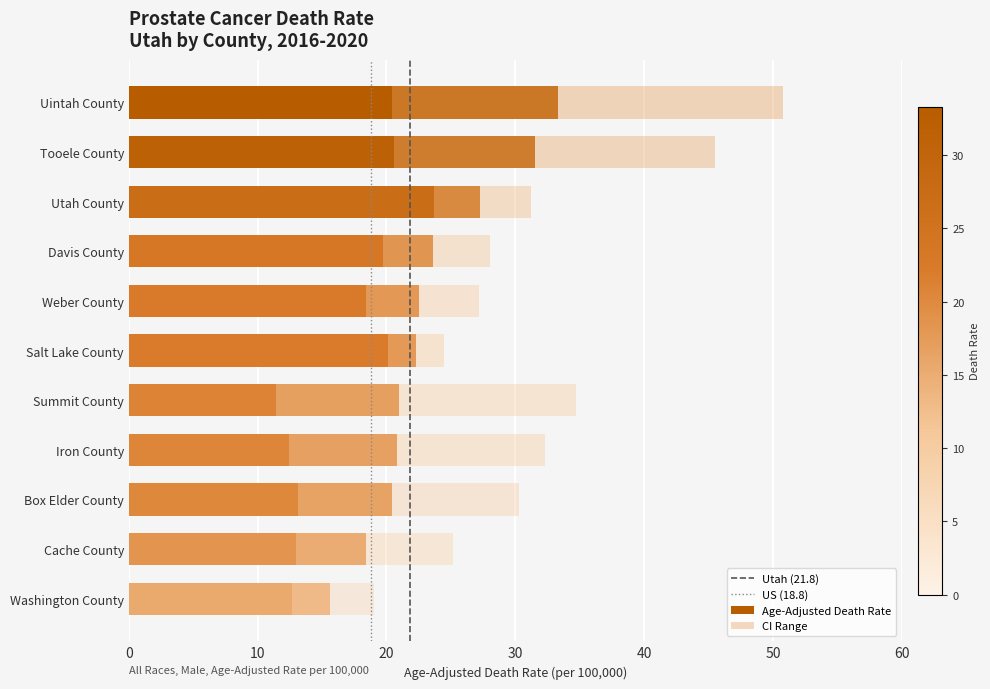

Which has a higher value, 10 or 0?

10